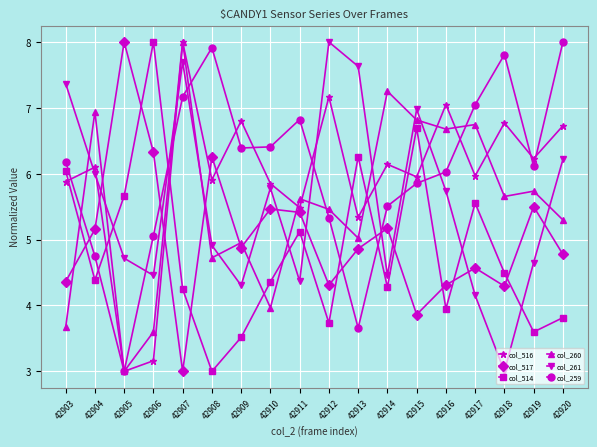

Is this an area chart (filled region under the line)?

No